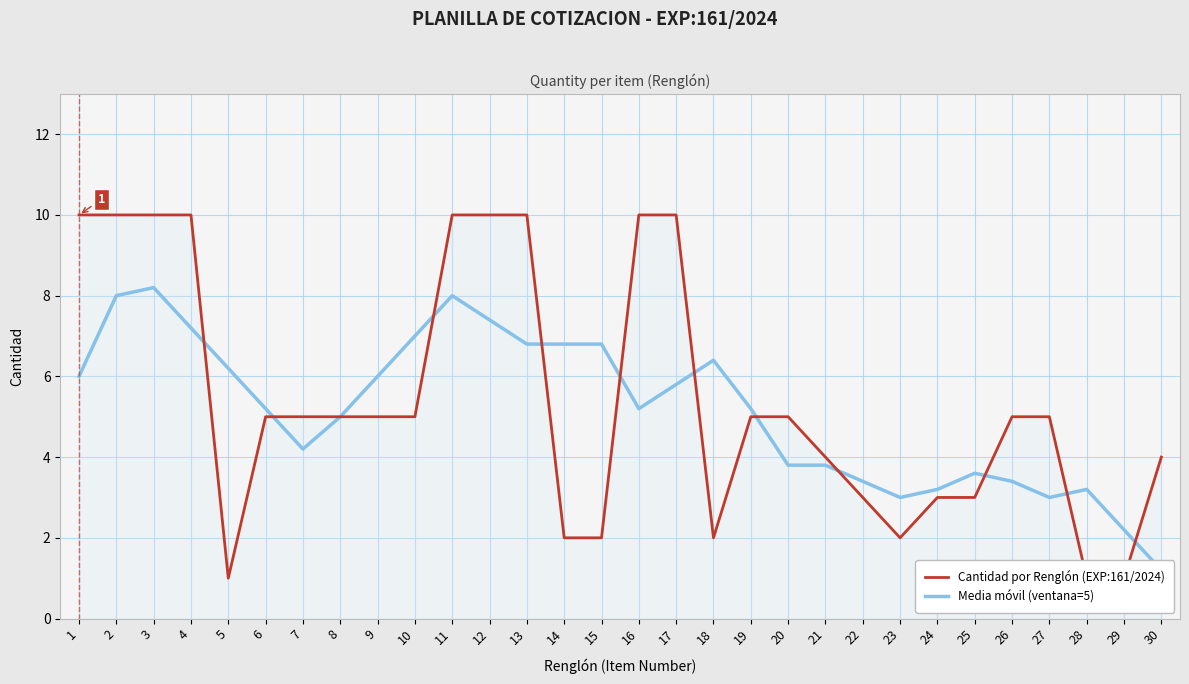

List the series in order of their peak value, lowest first.

Media móvil (ventana=5), Cantidad por Renglón (EXP:161/2024)